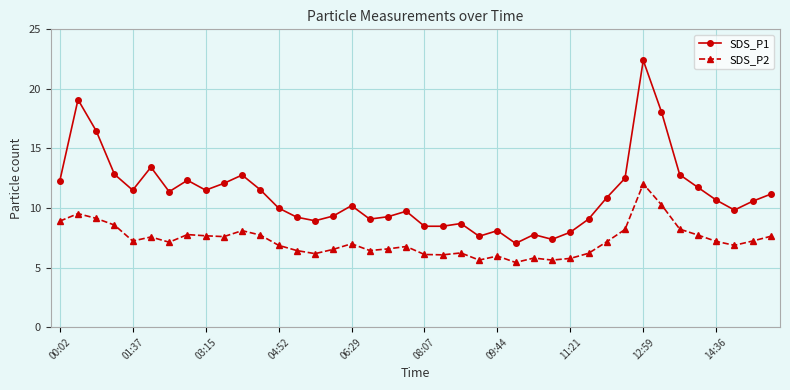

True or false: SDS_P1 has more than 2 points higher than both neighbors.

True